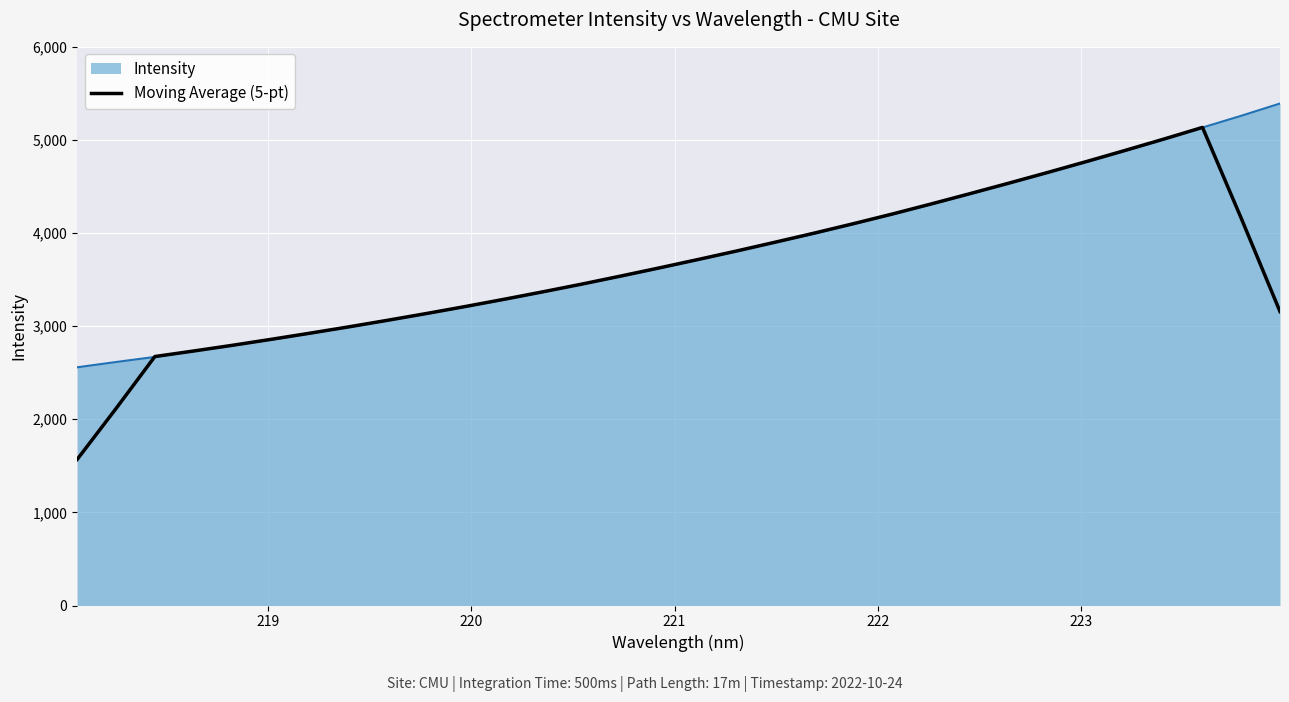

List the series in order of their peak value, lowest first.

Moving Average (5-pt), Intensity